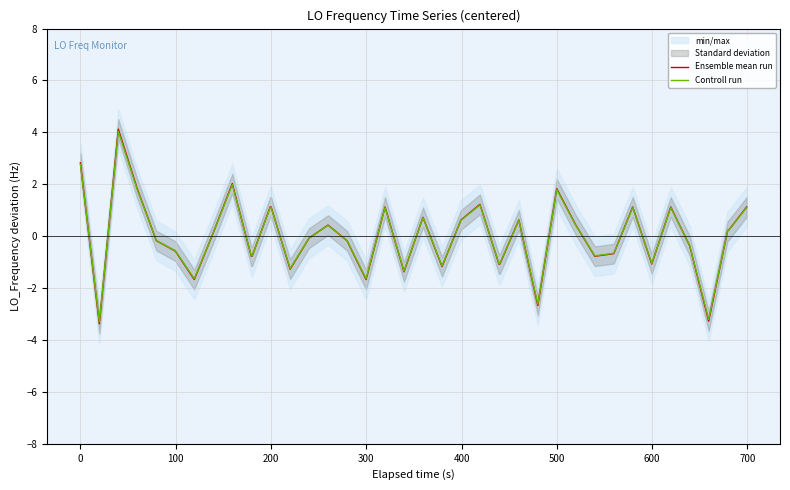

What is the lowest value of the Controll run series?

-3.3